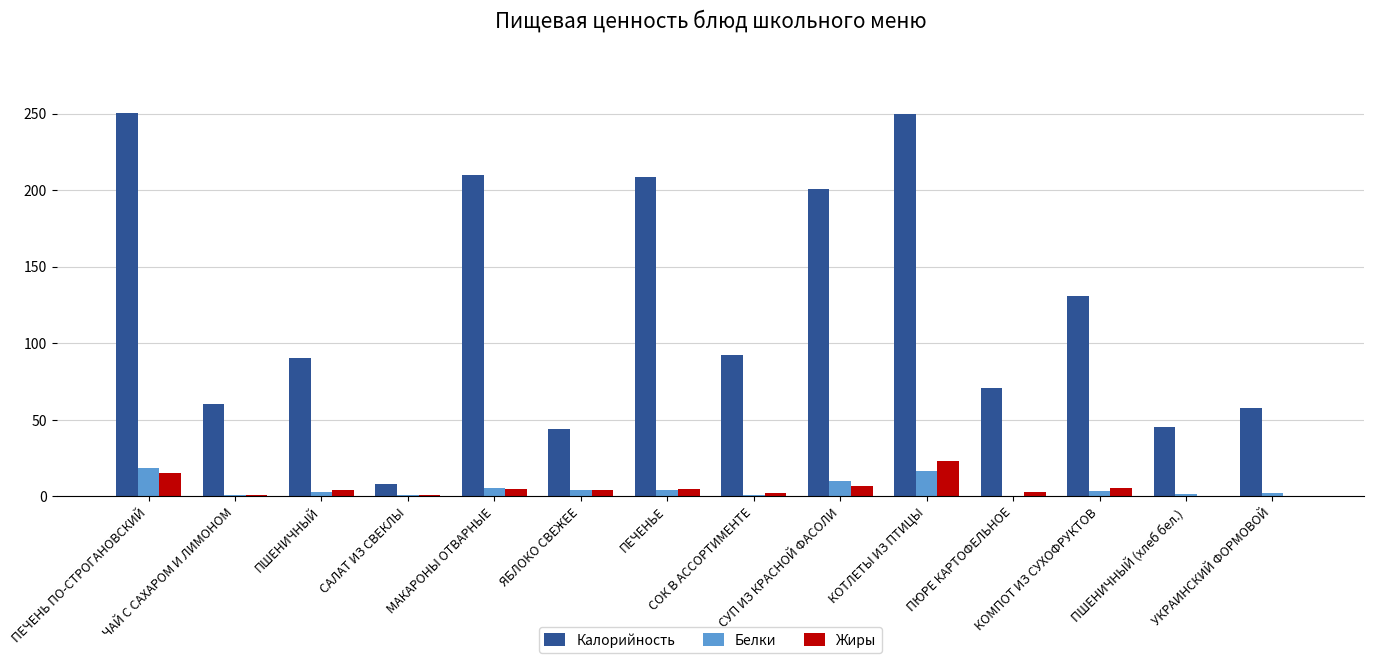

What is the maximum value shown in the chart?

250.5